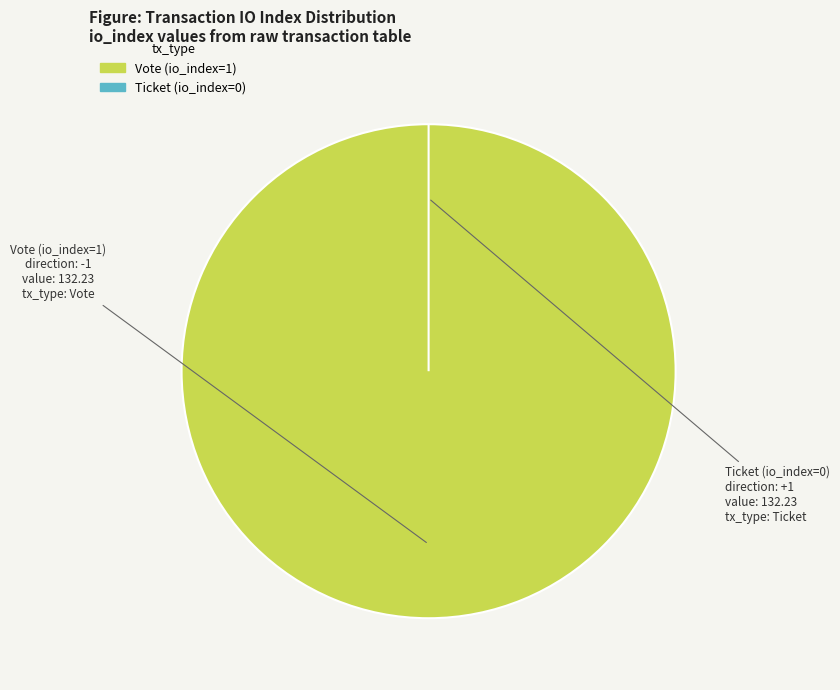

Which category has the smallest portion of the pie?

Ticket (io_index=0)